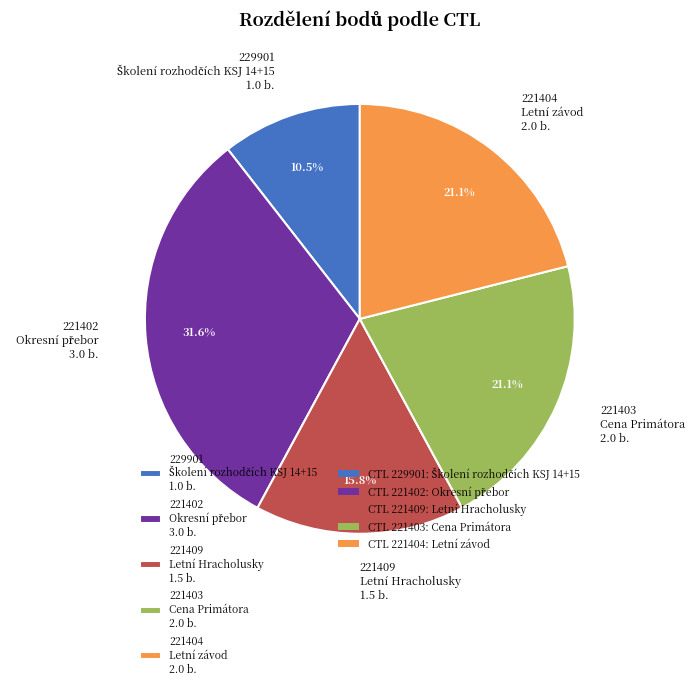

Is there any slice that represents more than half of the pie?

No